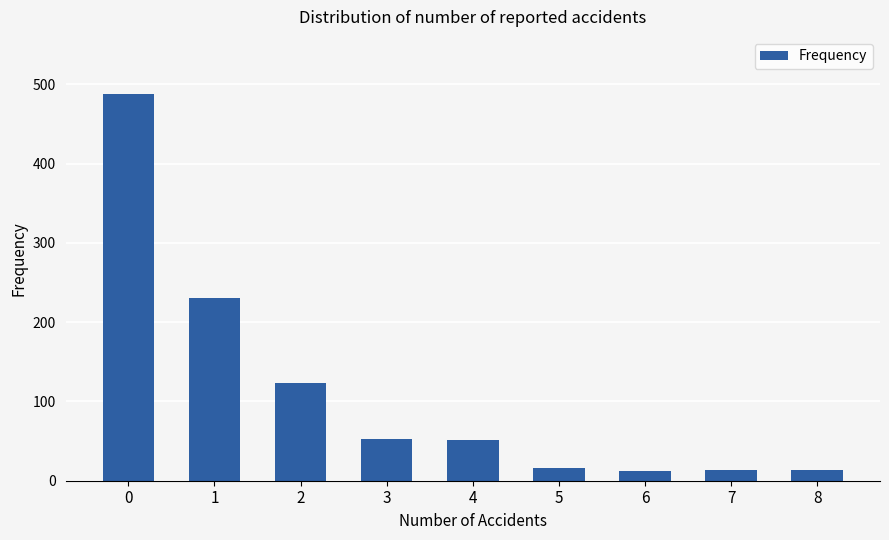

What is the value of the 4th bar from the left?

53